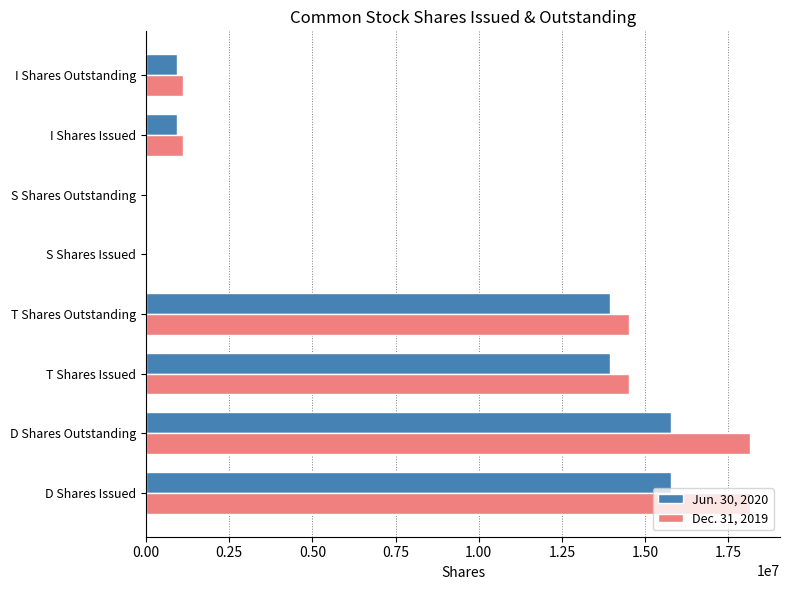

The value of Dec. 31, 2019 at D Shares Outstanding is 18143147. True or false?

True